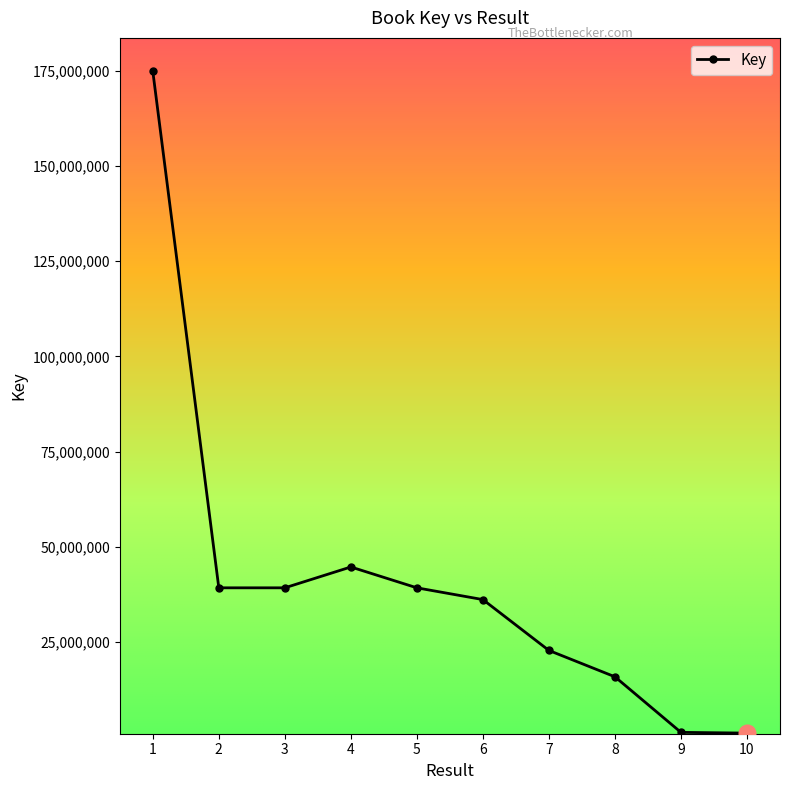

Where is the first local maximum?

4